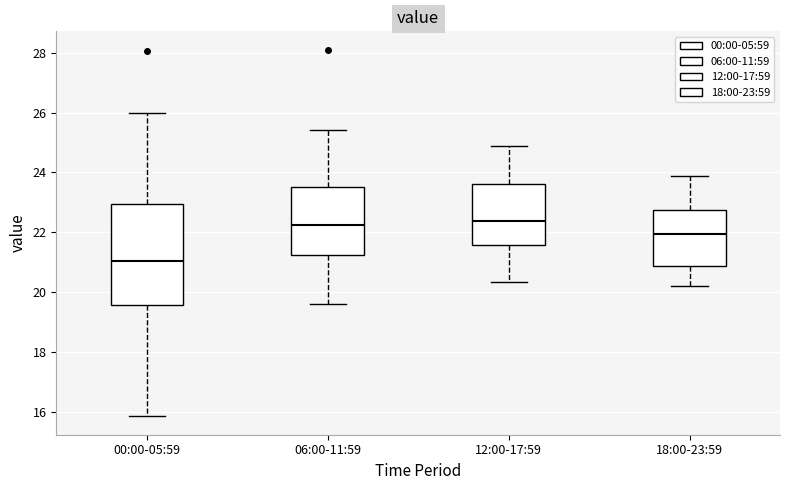

Comparing the boxes themselves (not the whiskers), which one is the tallest?

00:00-05:59